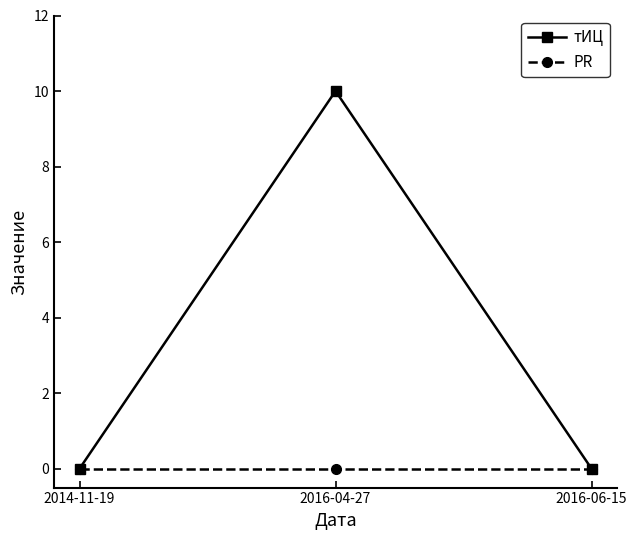

Which series has the widest spread of values?

тИЦ